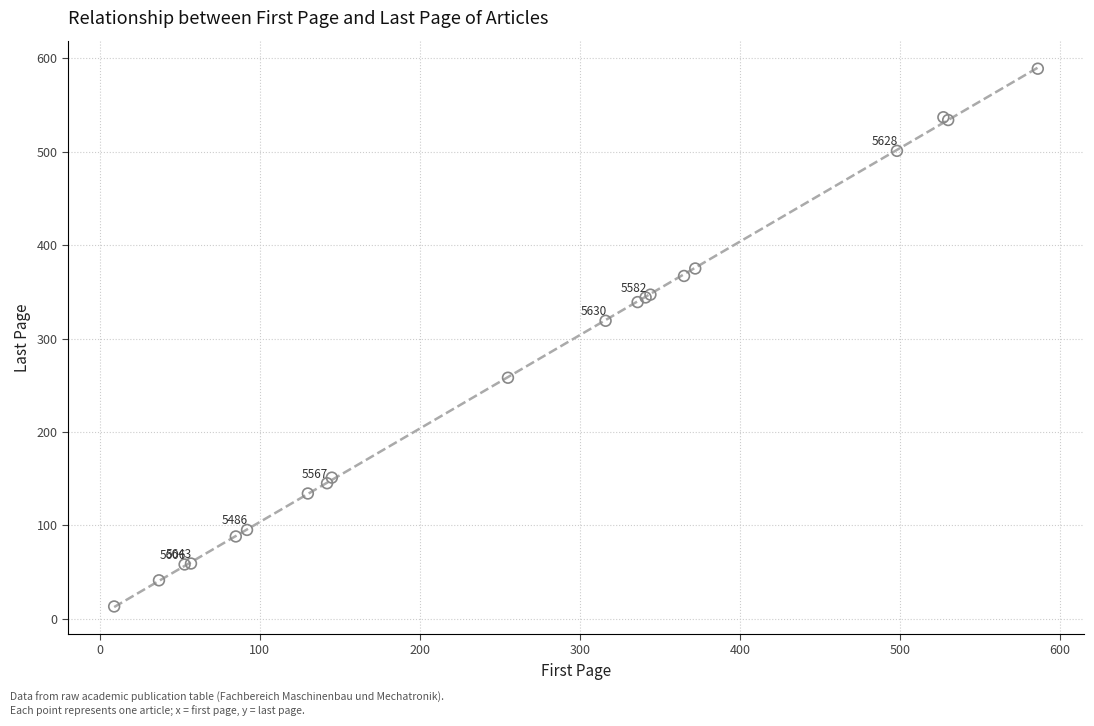

What Y value in the scatter plot is closest to 301?

319